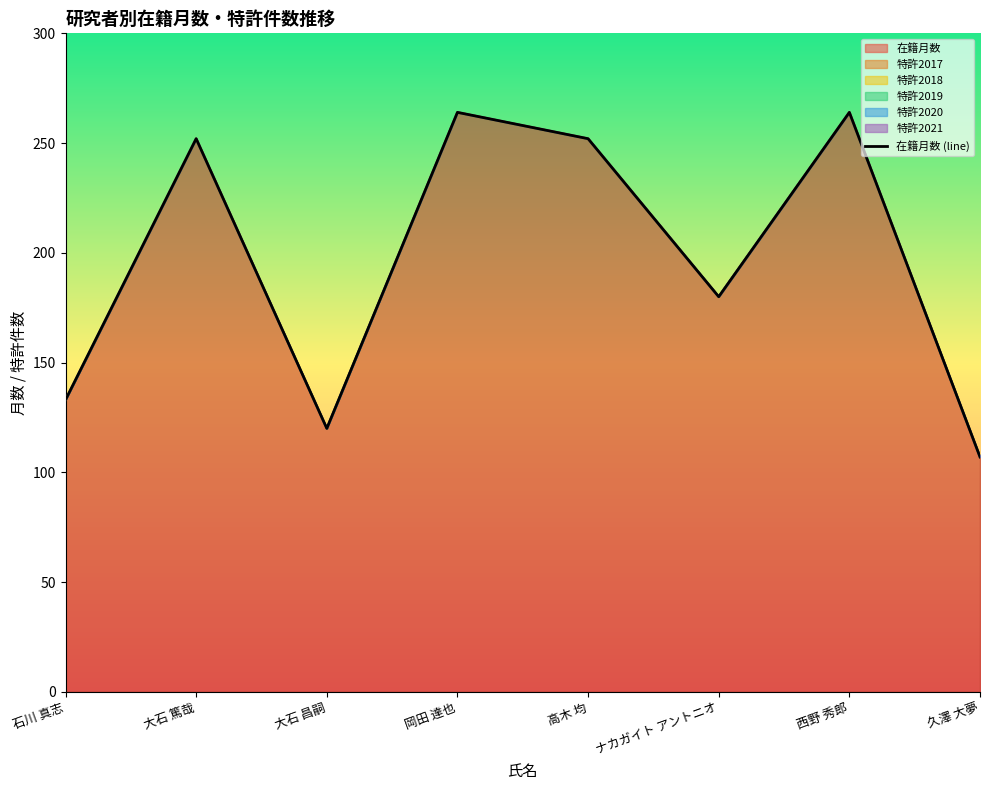

What is the greatest value displayed?

264